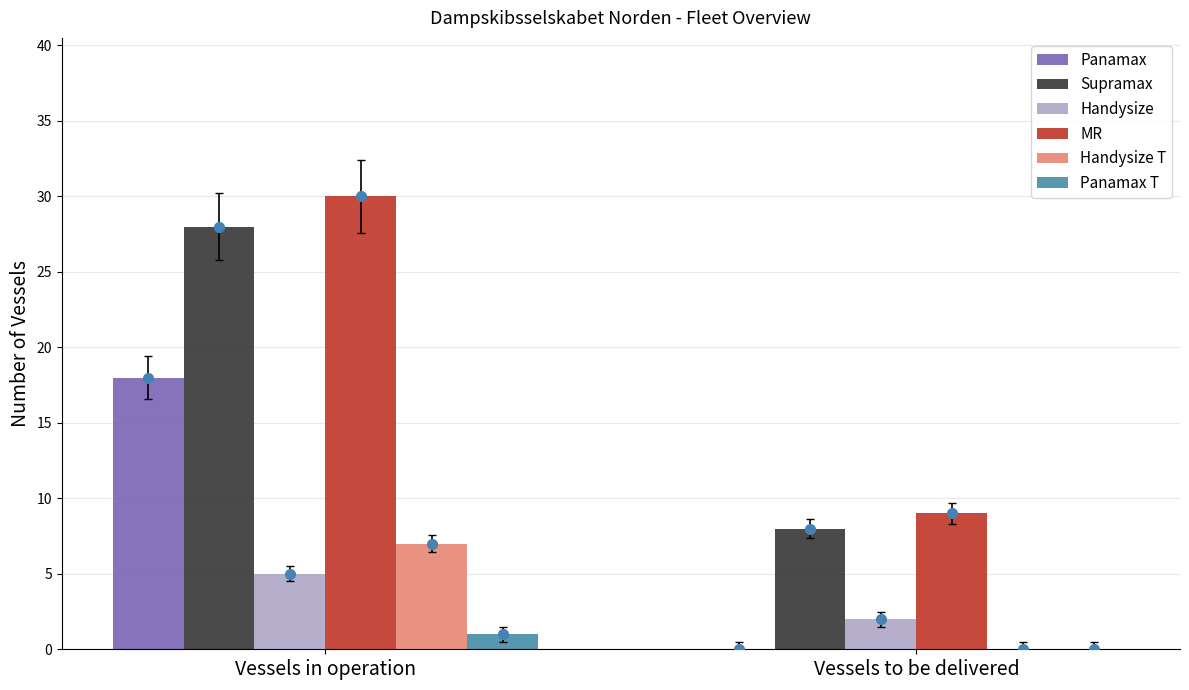

What are all the series names shown in the legend?

Panamax, Supramax, Handysize, MR, Handysize T, Panamax T